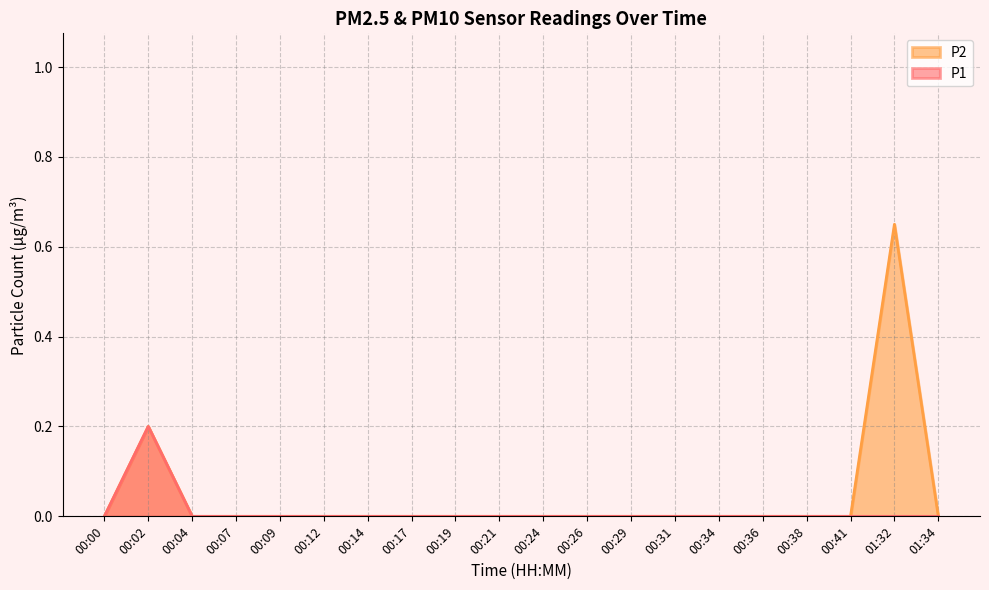

True or false: P2 and P1 intersect in this chart.

False